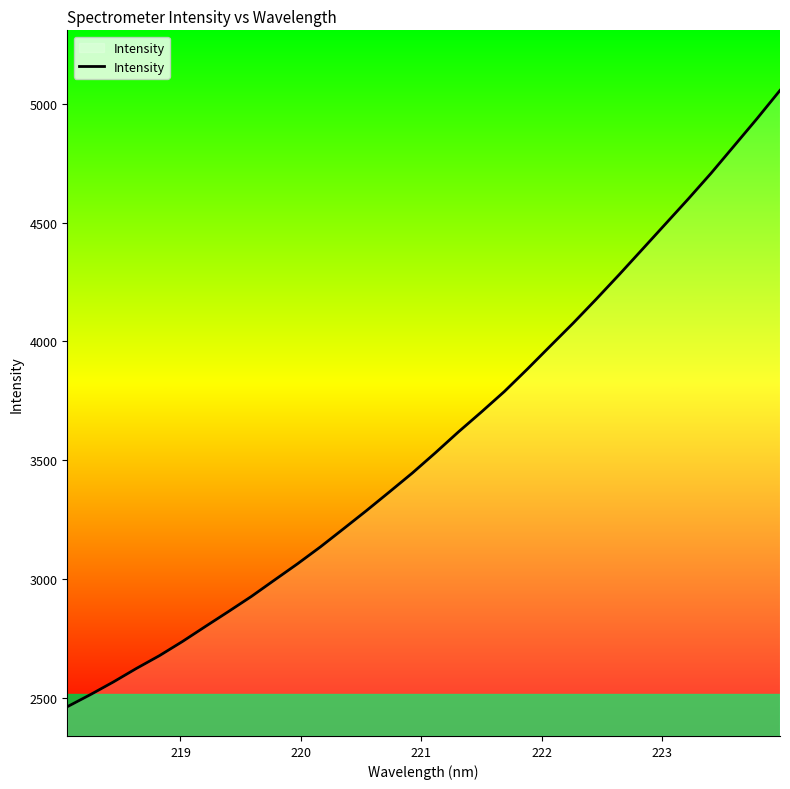

What is the minimum value shown in the chart?

2461.8